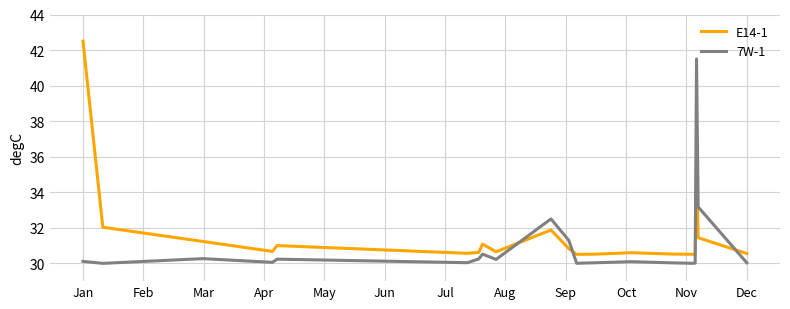

What is the minimum value shown in the chart?

30.0